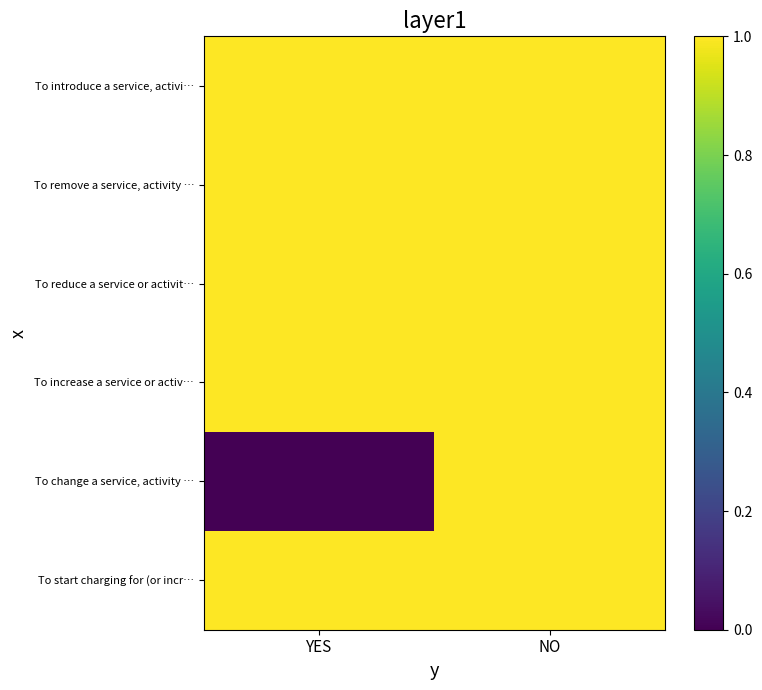

Which series has the largest range (max minus min)?

To change a service, activity …